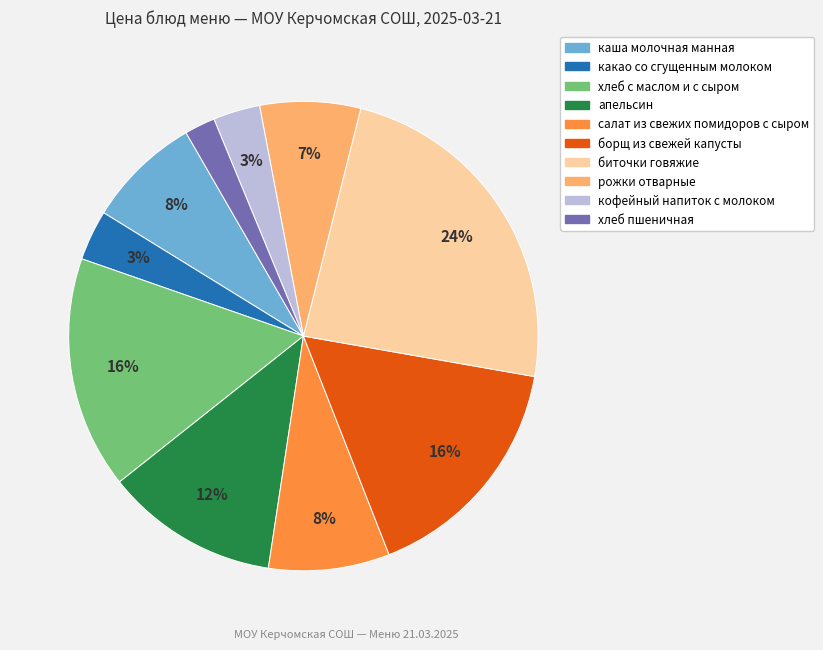

The хлеб с маслом и с сыром slice represents 16% of the pie. True or false?

True